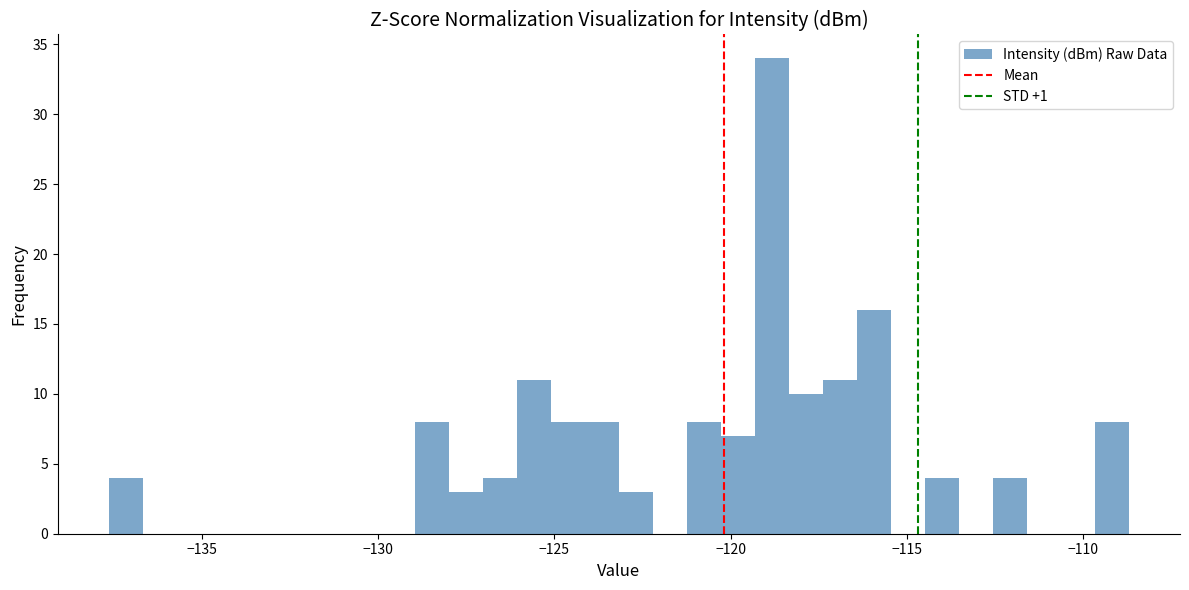

Read against the x-axis, roughly where is the centre of the tallest bar?

-119.0